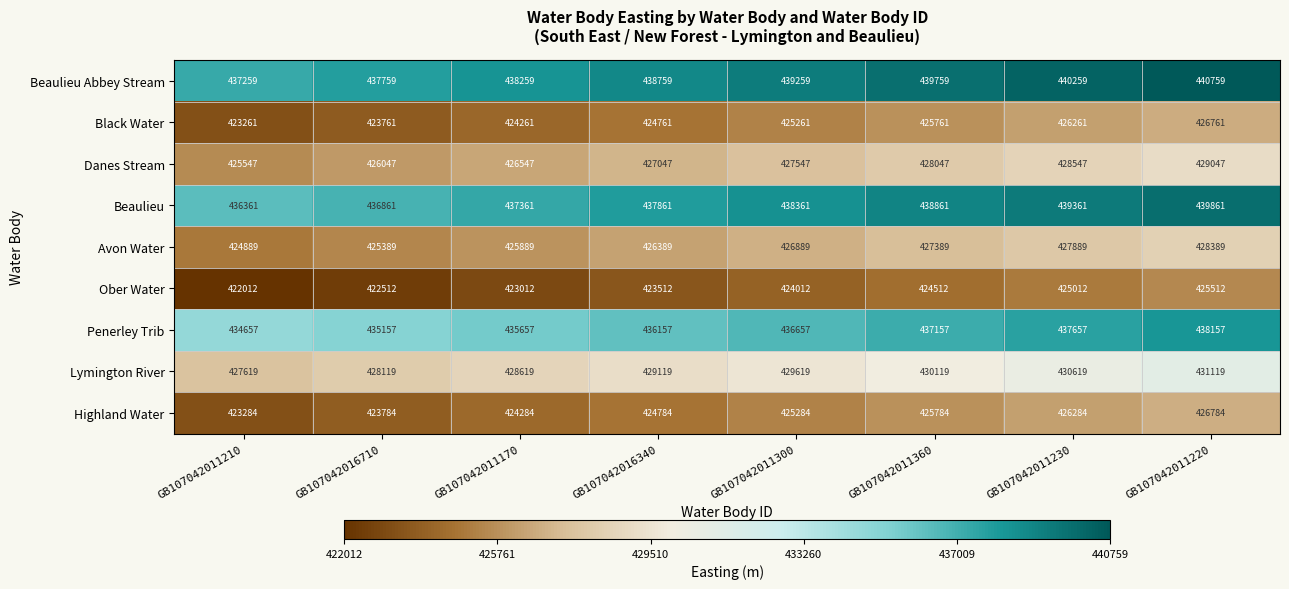

Rank the series by their maximum value, from lowest to highest.

Ober Water, Black Water, Highland Water, Avon Water, Danes Stream, Lymington River, Penerley Trib, Beaulieu, Beaulieu Abbey Stream